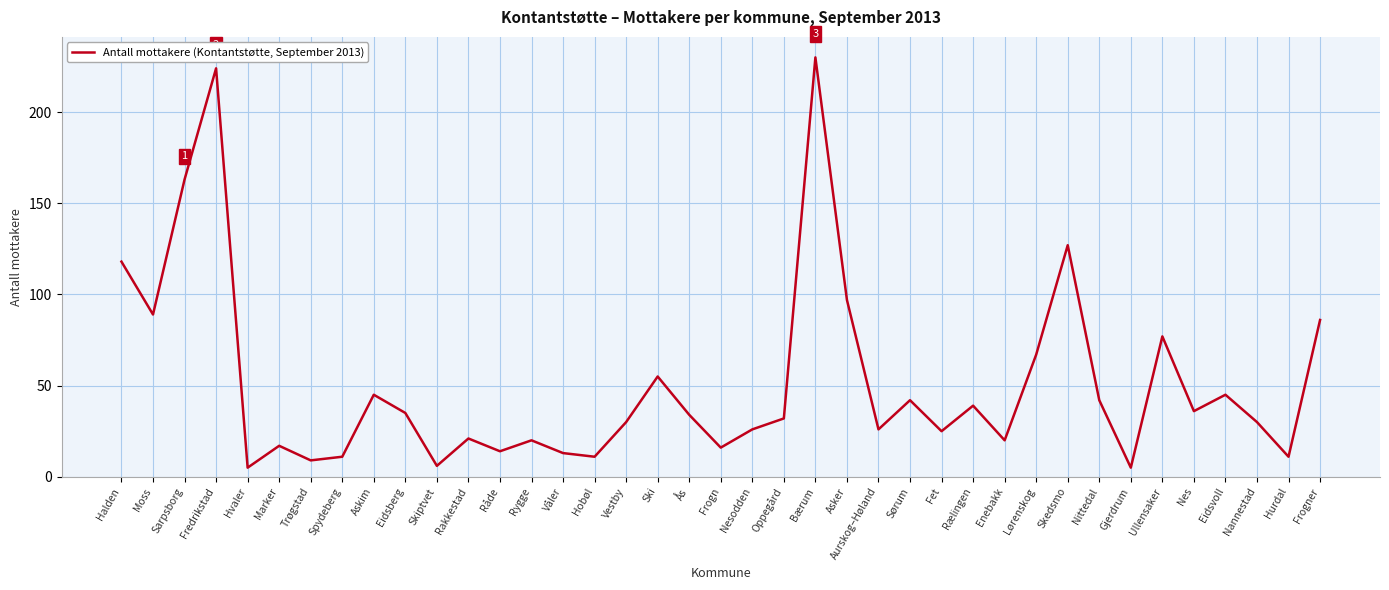

The value at Ullensaker is 77. True or false?

True